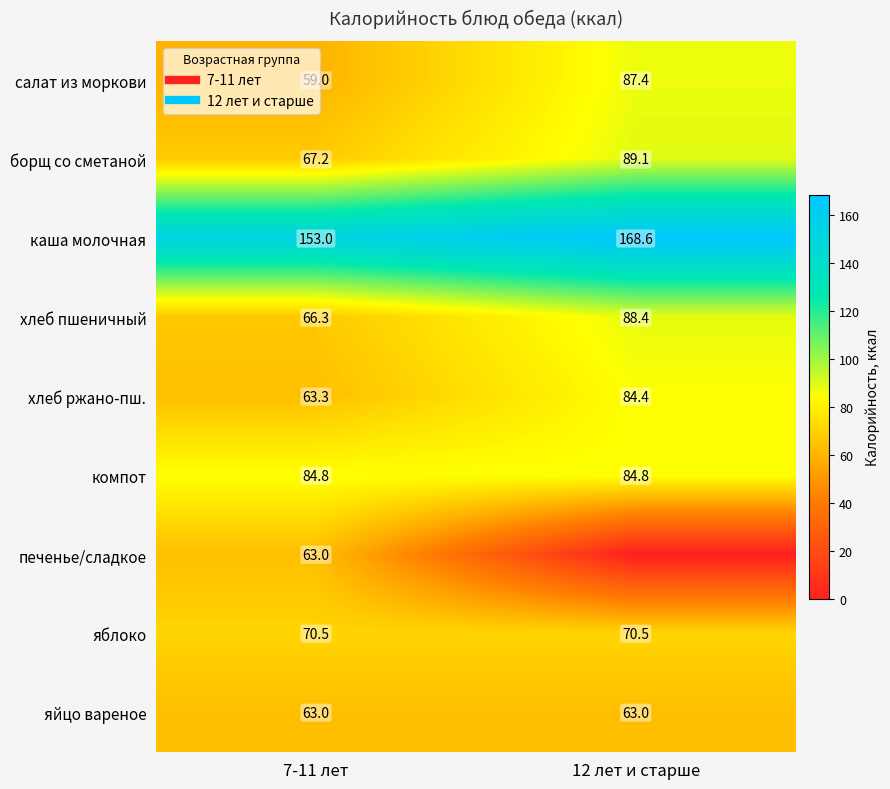

At which category is the sum across all series the highest?

12 лет и старше